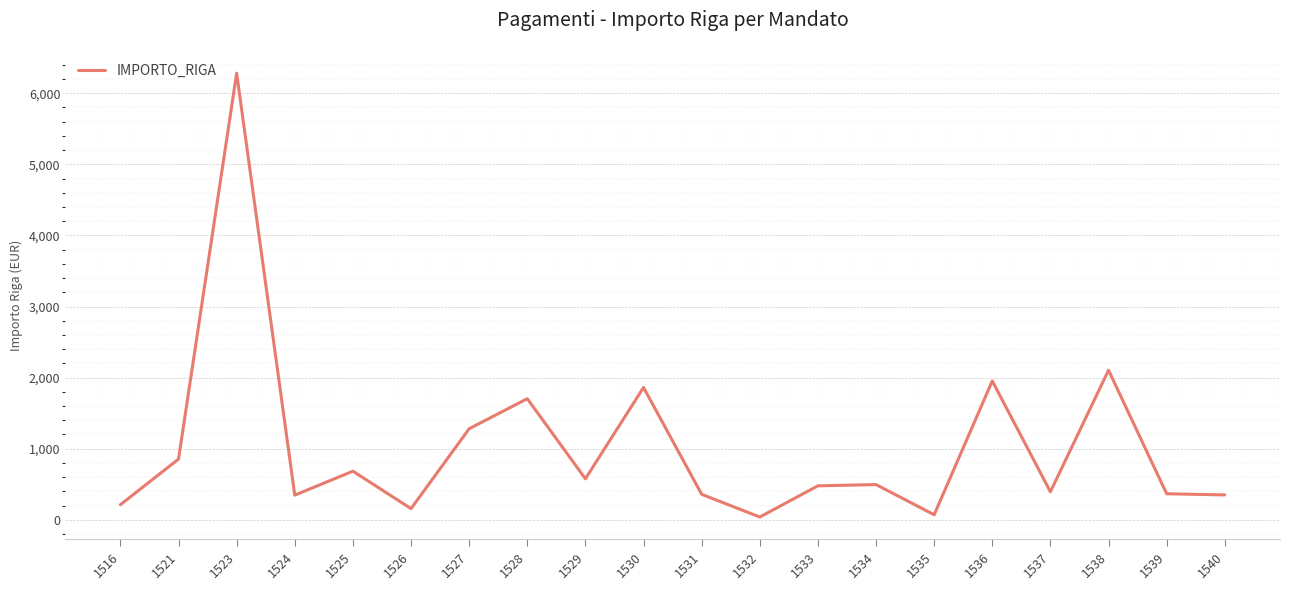

The value at 1527 is 1281.0. True or false?

True